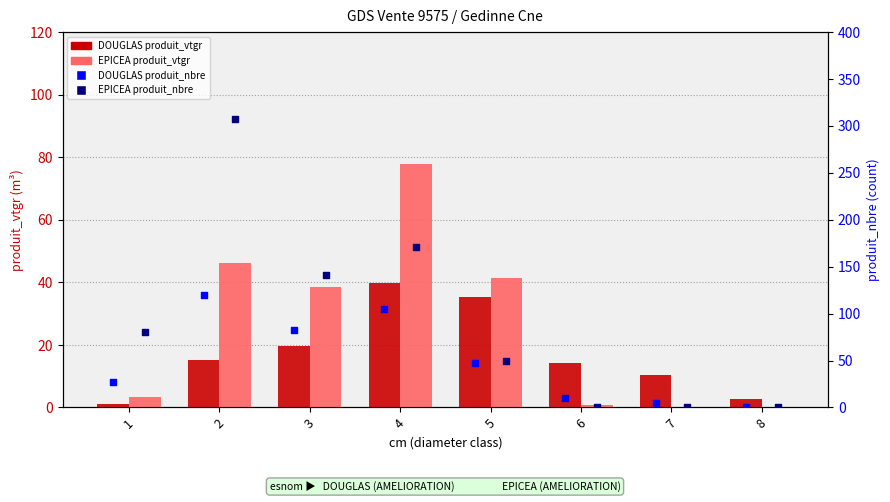

At how many categories does at least one series exceed 224?

1